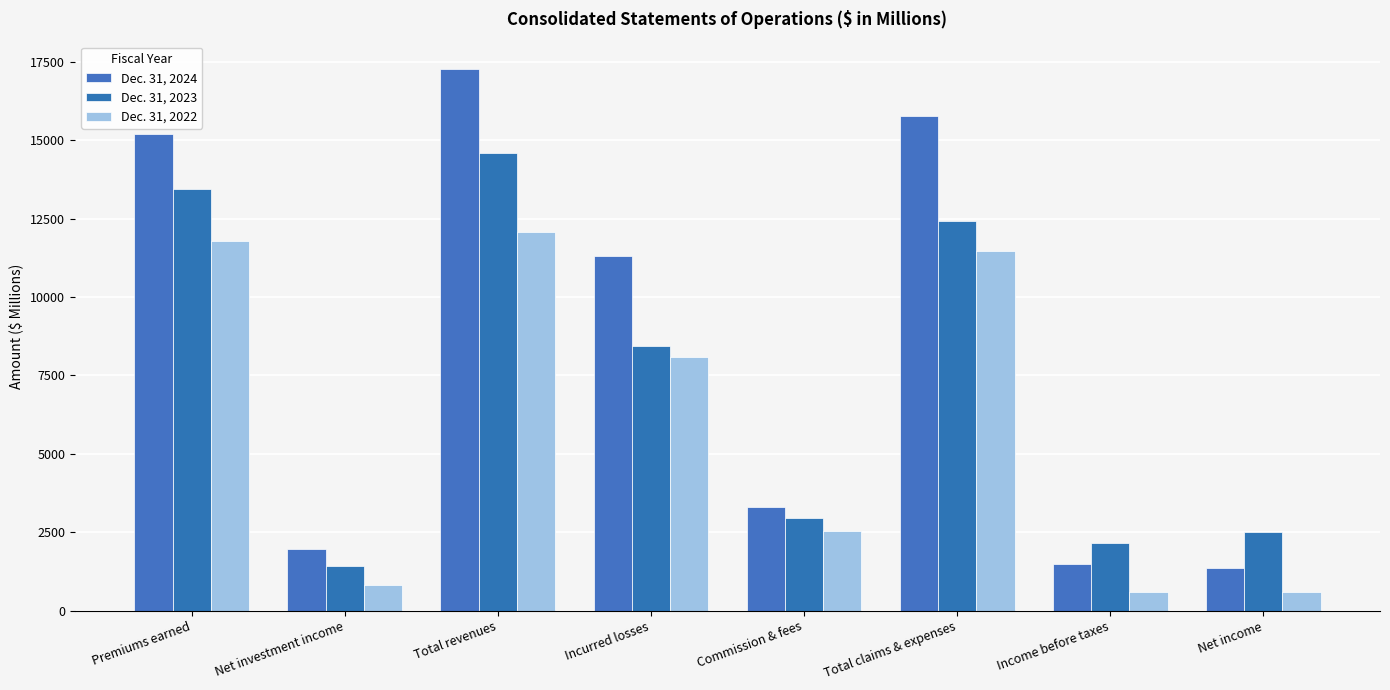

Where is Dec. 31, 2024 nearest to the value 9327?

Incurred losses